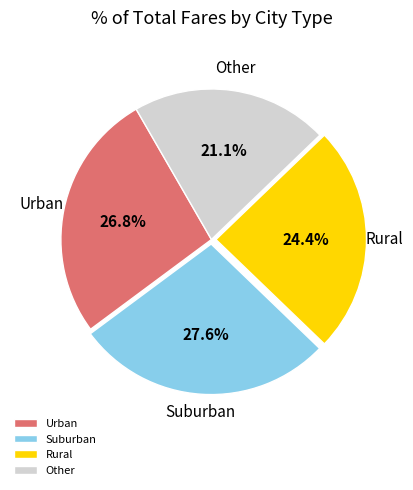

Rank the categories by value from highest to lowest.

Suburban, Urban, Rural, Other